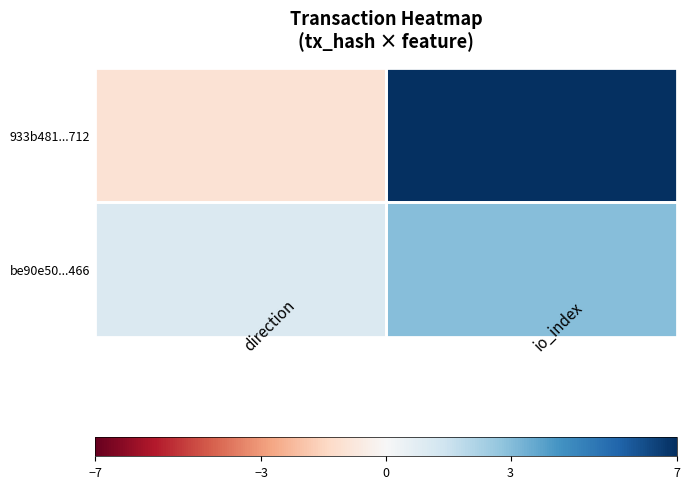

Which has a higher value, direction or io_index?

io_index